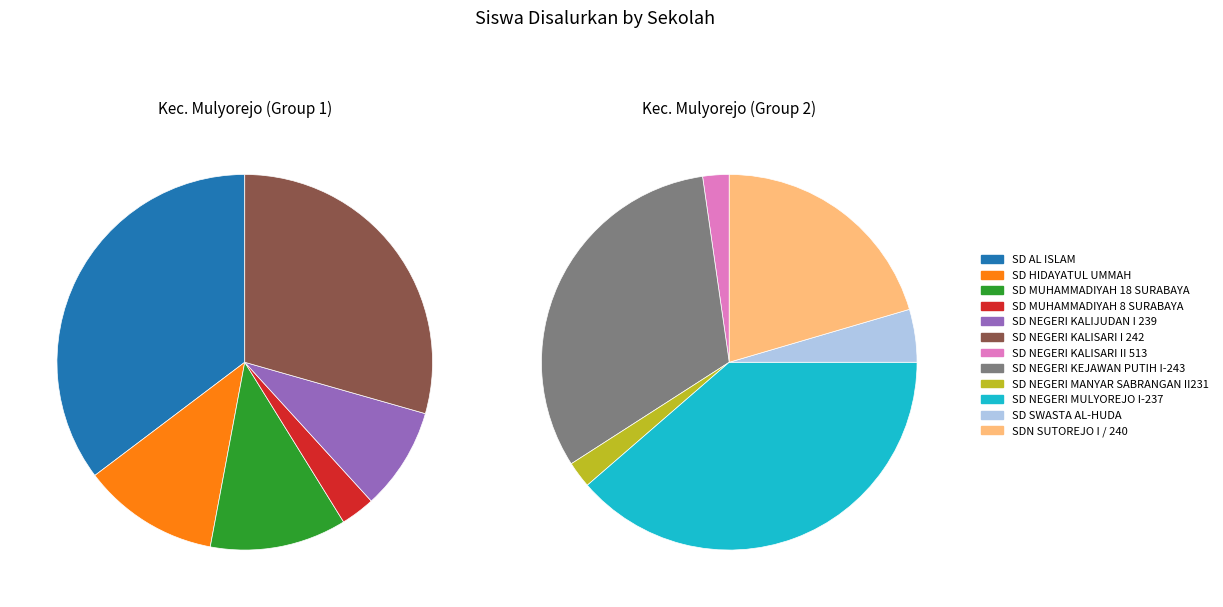

To the nearest percent, what is the combined percentage of SD NEGERI MULYOREJO I-237 and SD MUHAMMADIYAH 18 SURABAYA?

27%